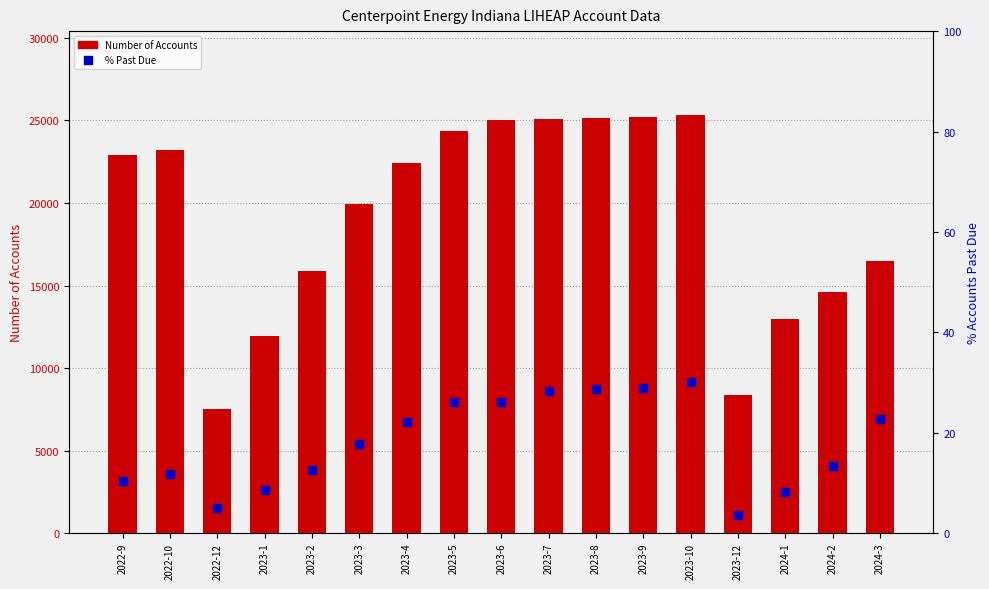

Which series has the largest total across all categories?

Number of Accounts